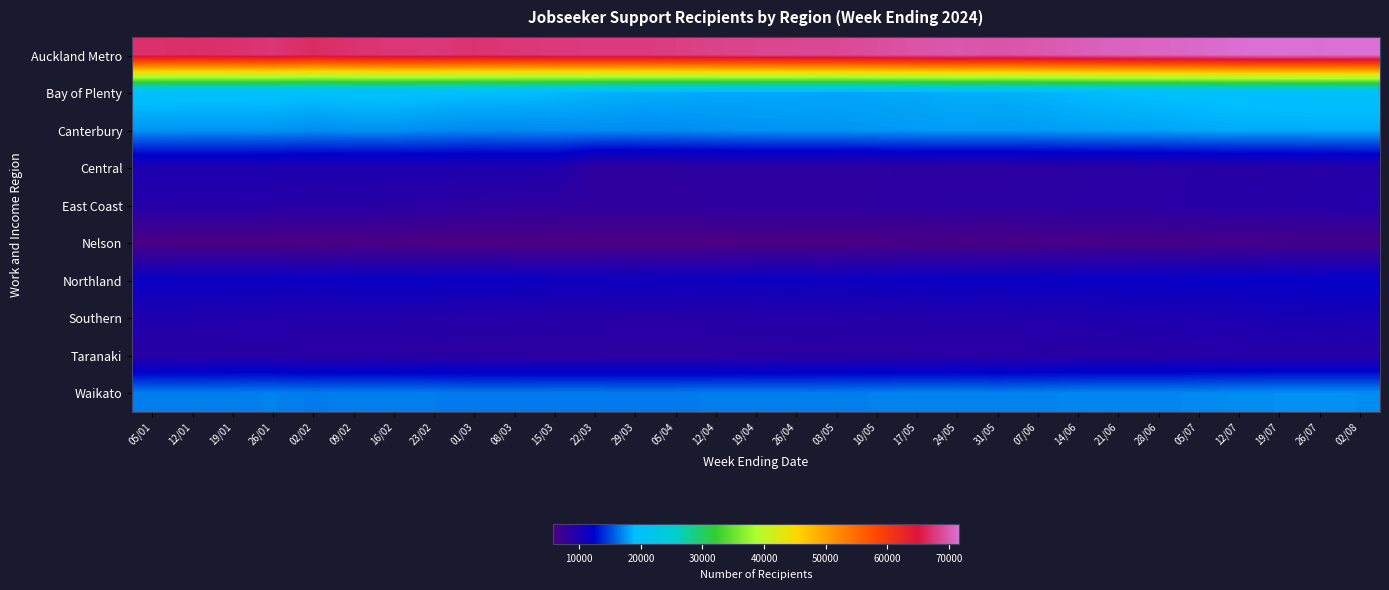

Which label corresponds to the smallest value in the chart?

01/03